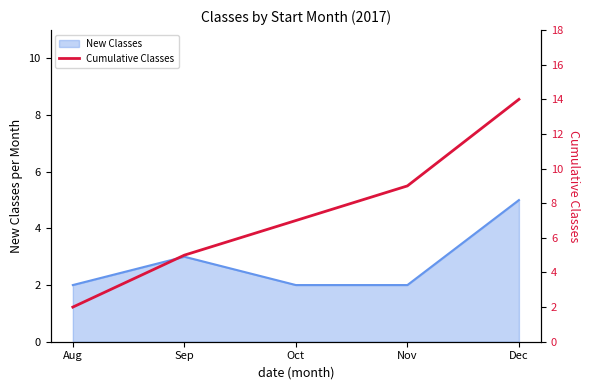

Which category has the highest value in the New Classes series?

Dec